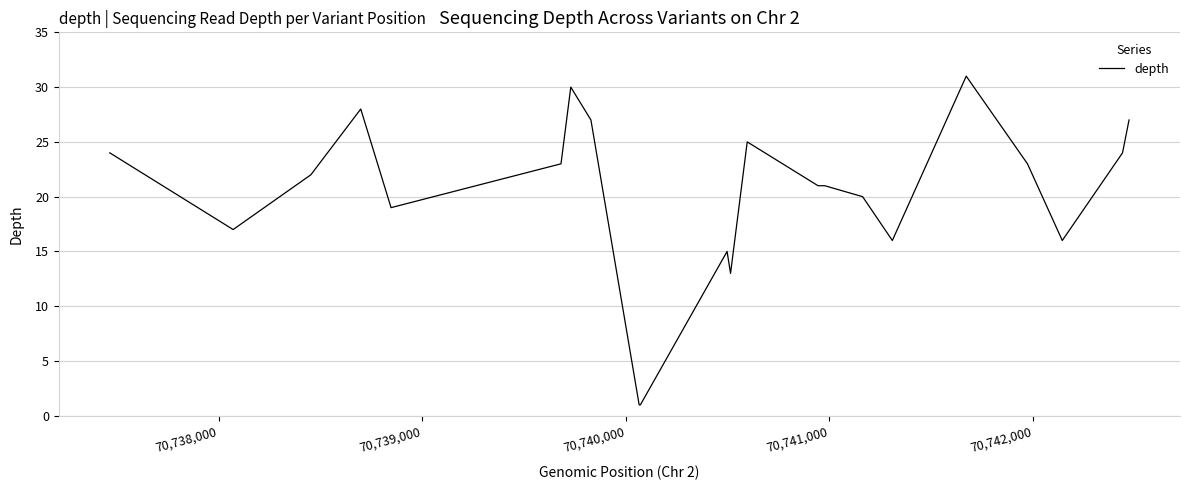

How many lines are shown in the chart?

1